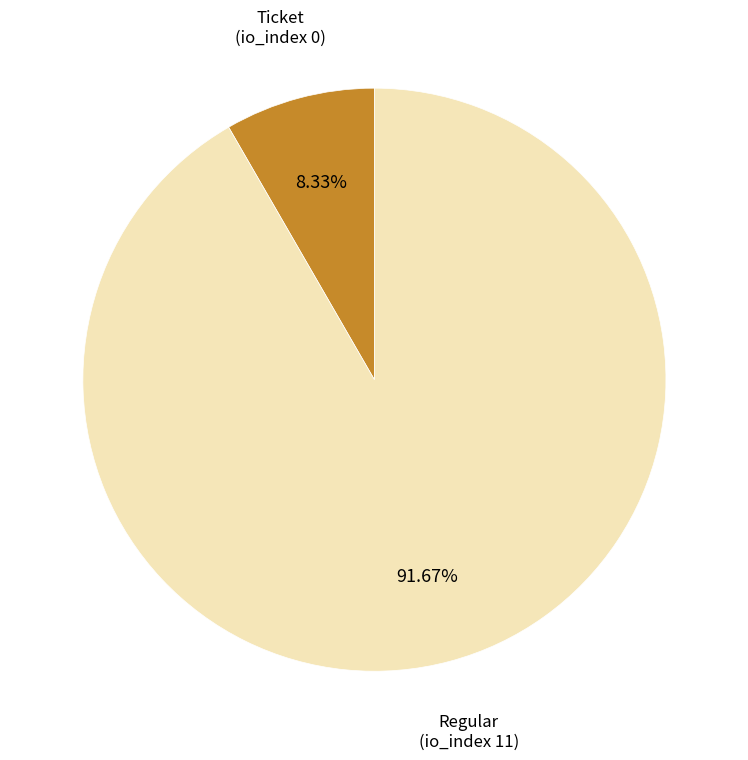

How many slices are in this pie chart?

2